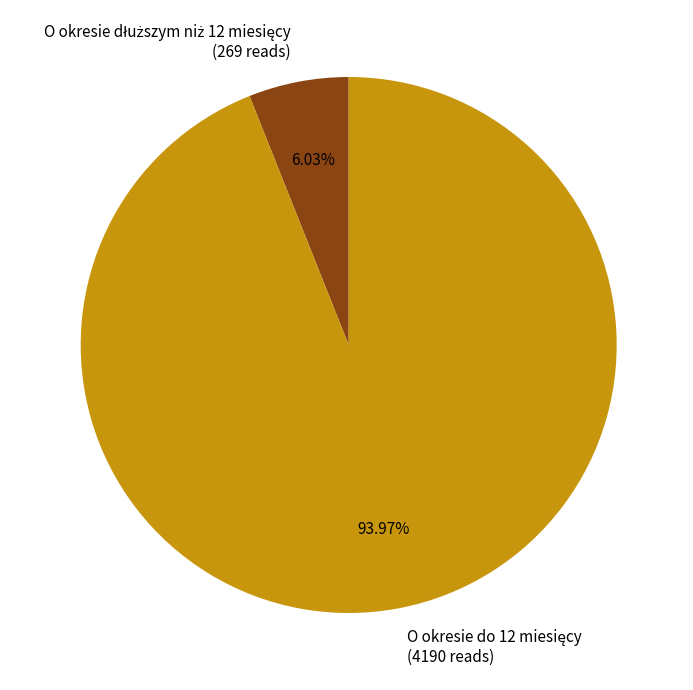

Is there any slice that represents more than half of the pie?

Yes